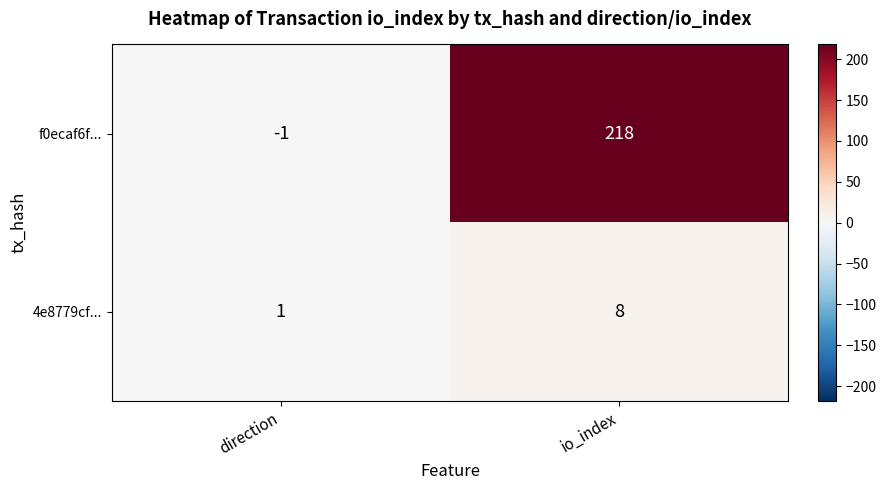

Which category has the highest value across all series?

io_index